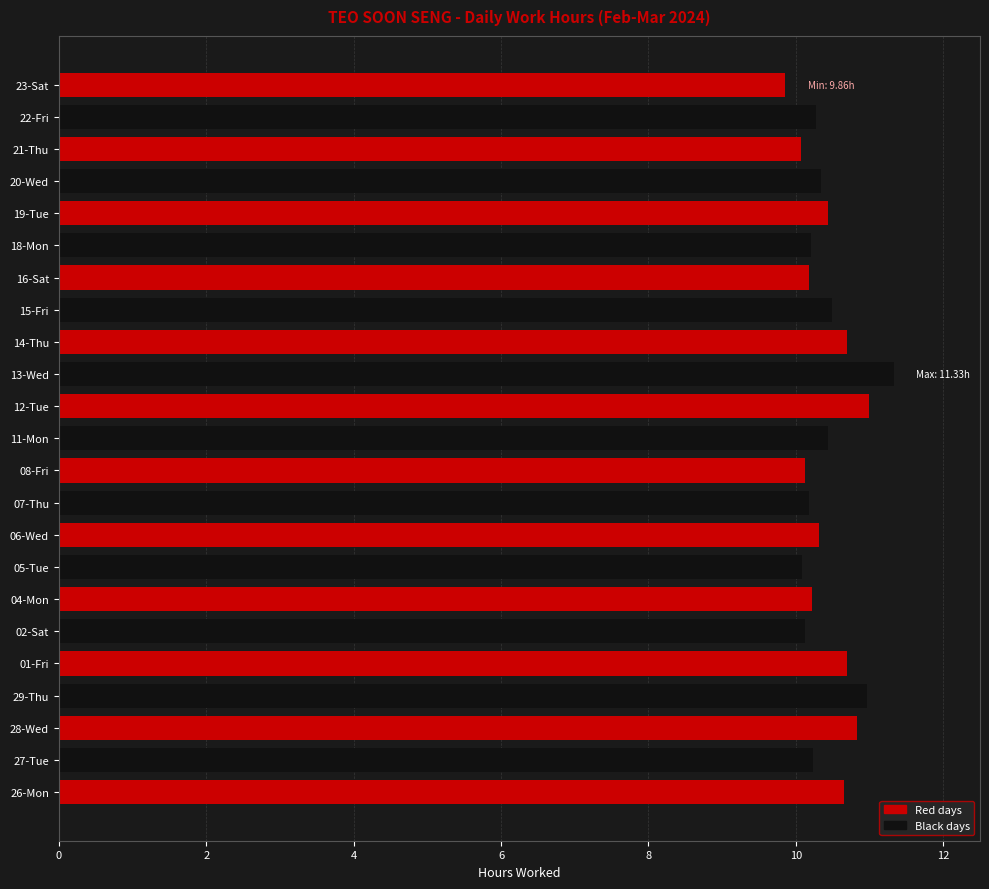

What is the difference between the maximum and minimum values?

1.5